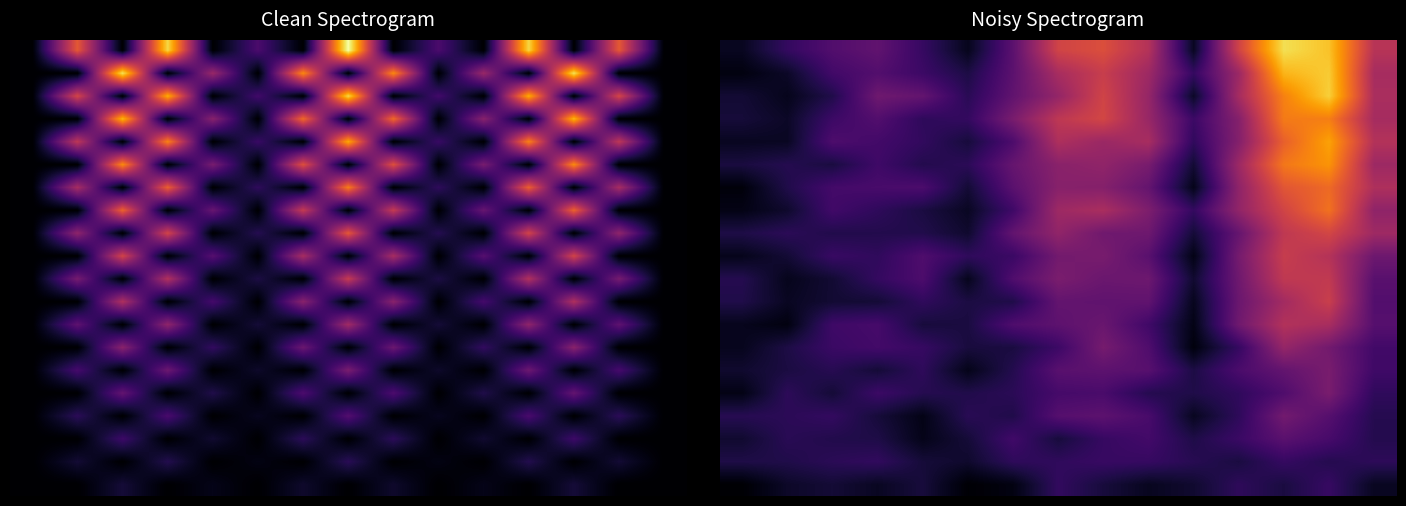

Which has a higher value, 0 or 4?

4